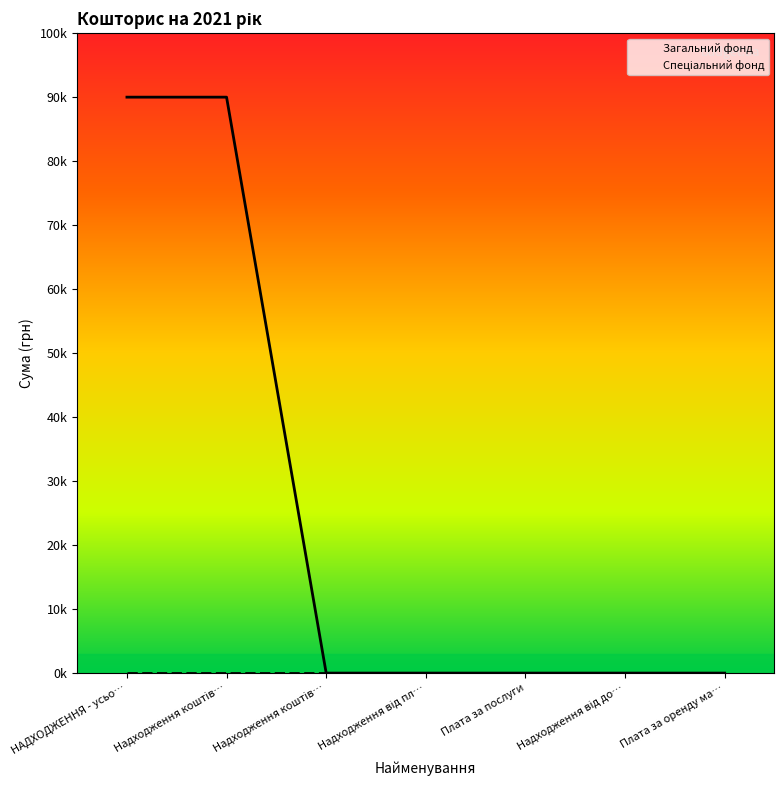

Rank the categories by Загальний фонд value from lowest to highest.

Надходження коштів…, Надходження від пл…, Плата за послуги, Надходження від до…, Плата за оренду ма…, НАДХОДЖЕННЯ - усьо…, Надходження коштів…